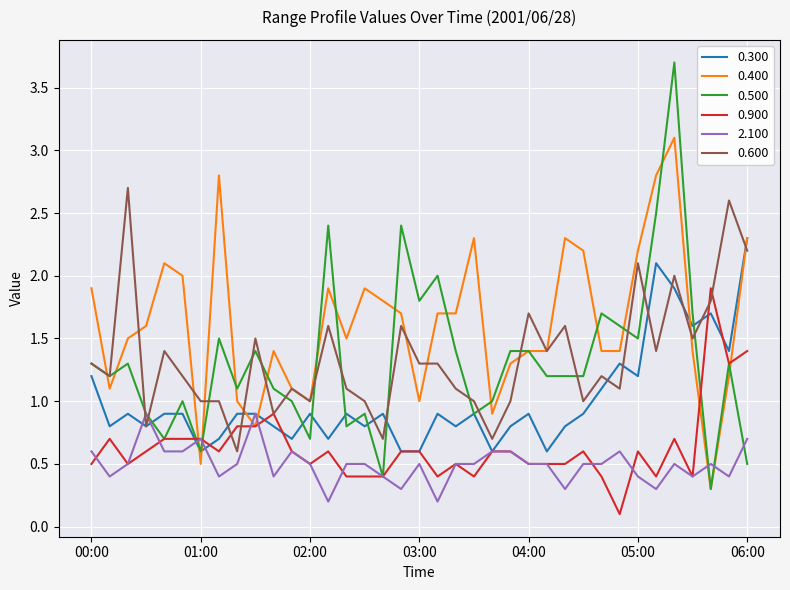

Which series has the largest range (max minus min)?

0.500